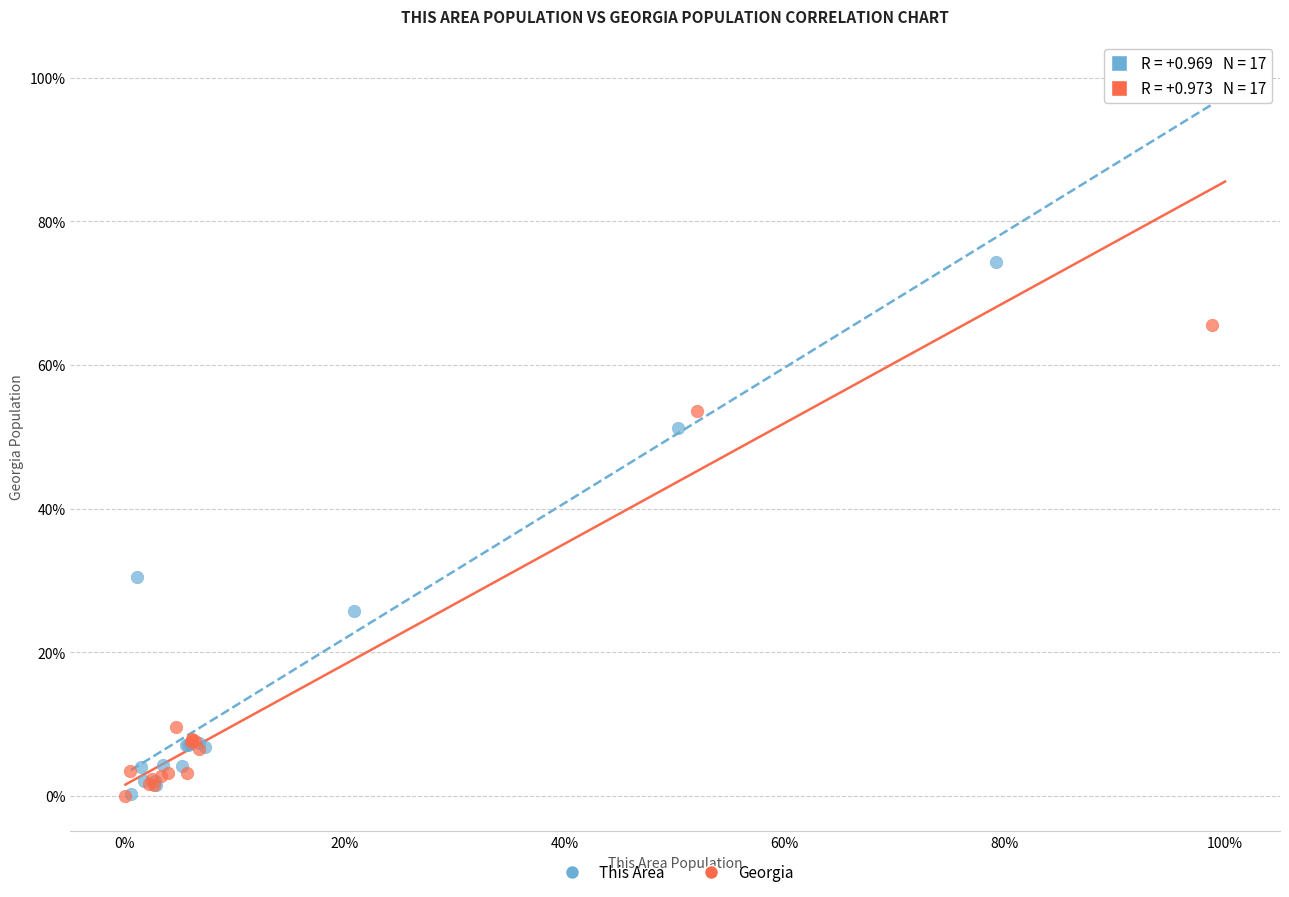

What are all the series names shown in the legend?

This Area, Georgia